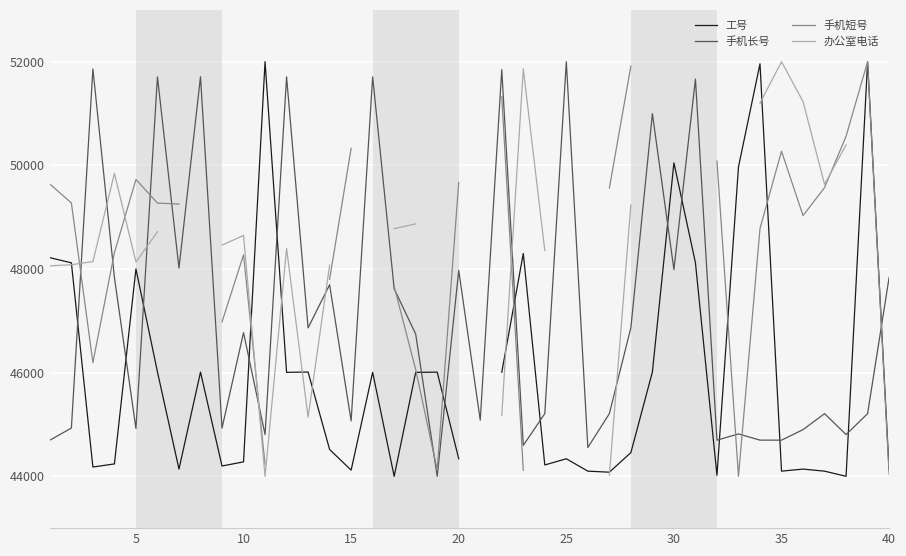

What is the highest value of the 手机长号 series?

52000.0